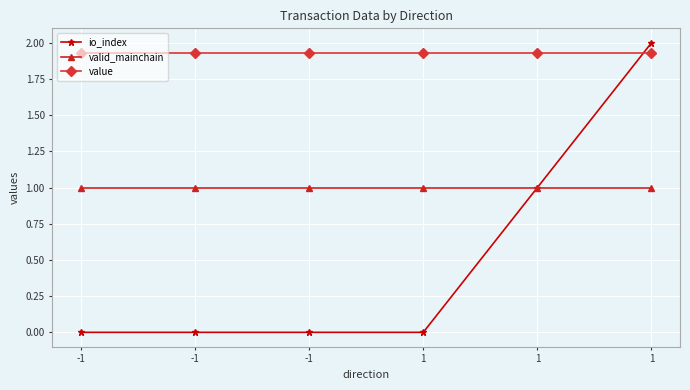

Is this an area chart (filled region under the line)?

No